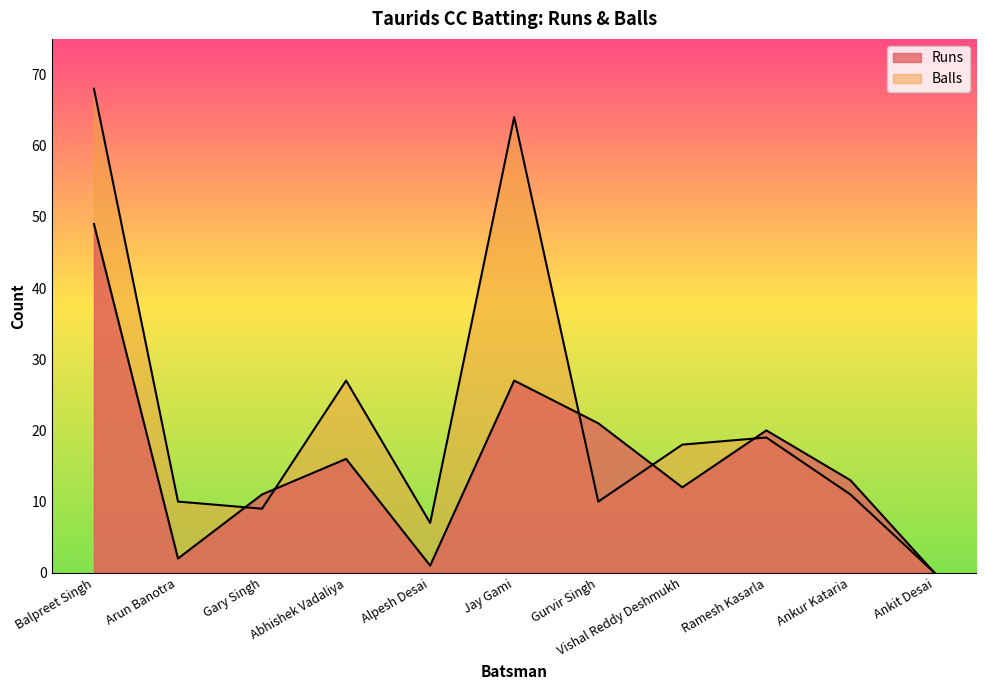

Between Gurvir Singh and Ramesh Kasarla, which series saw the biggest shift?

Balls